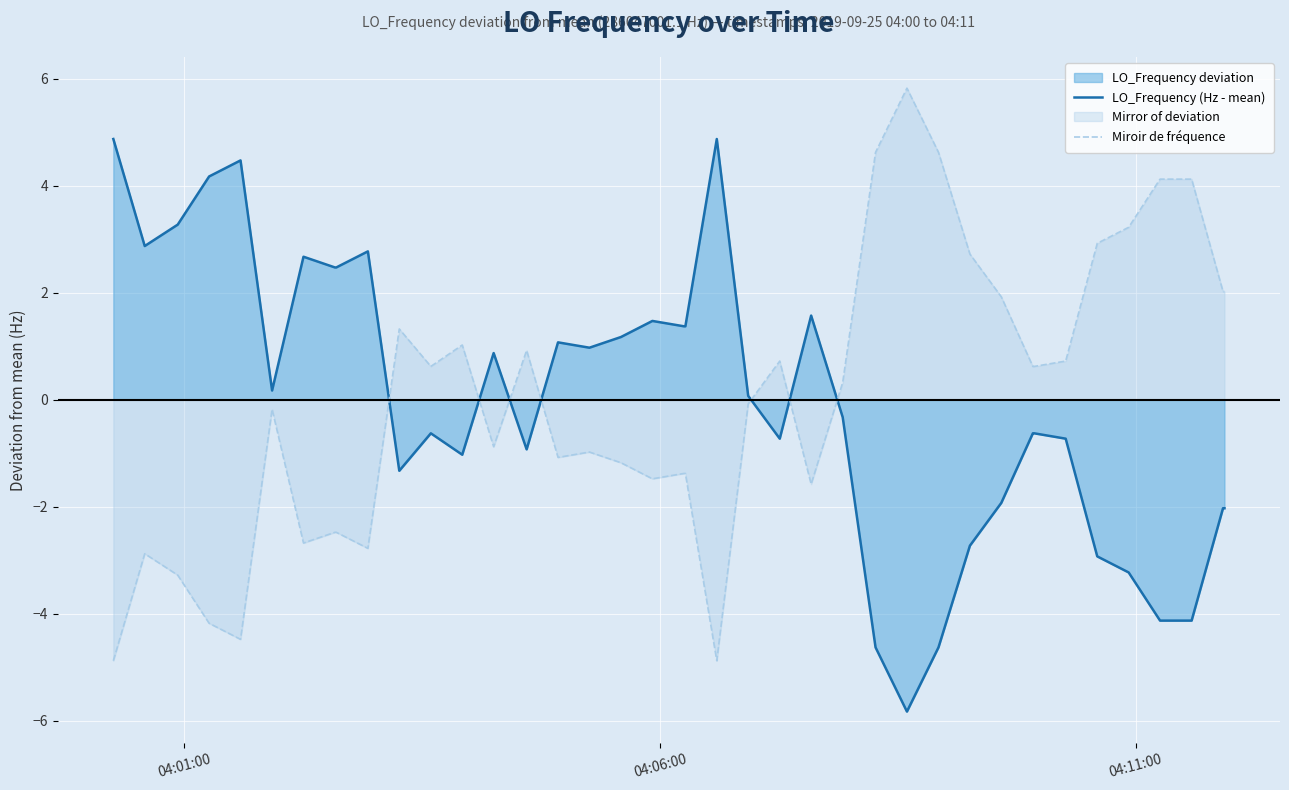

True or false: LO_Frequency (Hz - mean) and Miroir de fréquence cross at least once.

True